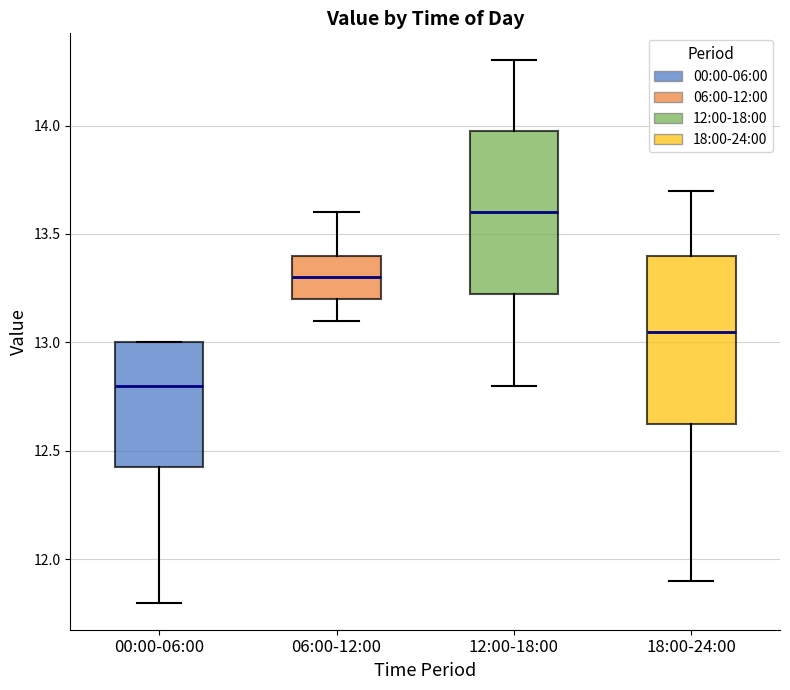

Which box has the lowest median line?

00:00-06:00